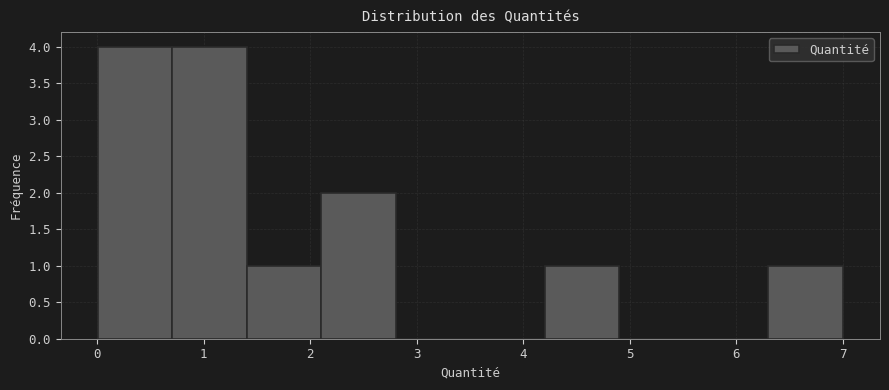

Reading left to right, list every bar in this chart as the range it spans on the x-axis followed by its height. Neither the bar edges nor the heights are printed on the chart, so give them approximately, as read against the axes.

0.0 to 0.7: 4
0.7 to 1.4: 4
1.4 to 2.1: 1
2.1 to 2.8: 2
2.8 to 3.5: 0
3.5 to 4.2: 0
4.2 to 4.9: 1
4.9 to 5.6: 0
5.6 to 6.3: 0
6.3 to 7.0: 1